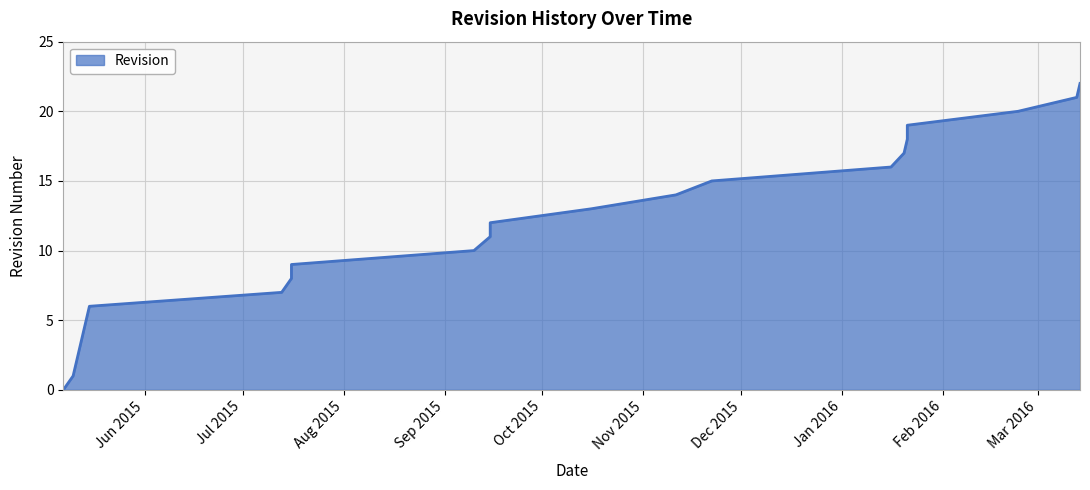

The chart shows a value of 11 at 2015-09-15. True or false?

True